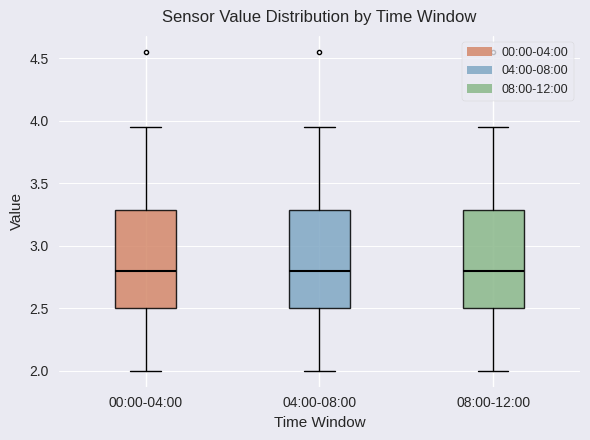

Where is the lower edge of the box for 08:00-12:00 on the y-axis? The values are not printed on the chart, so give them approximately, as read against the axis.

2.50